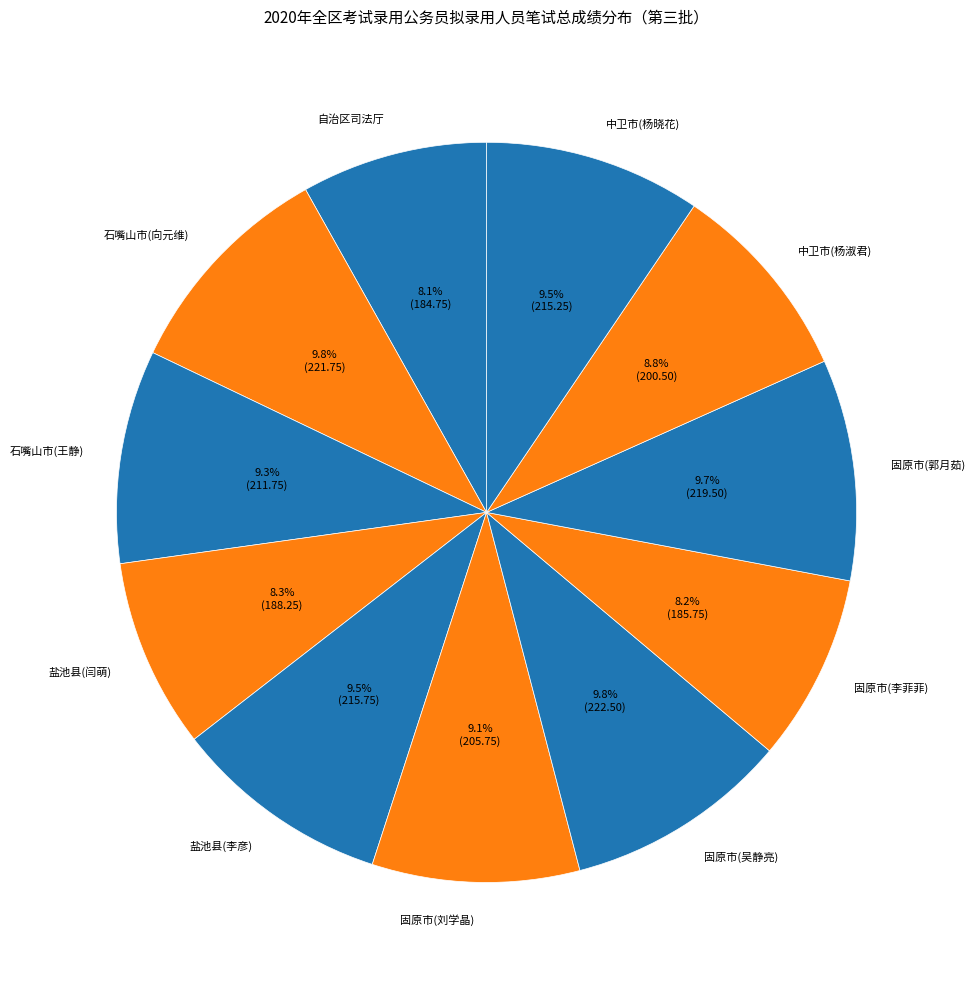

Combined, do 中卫市(杨淑君) and 盐池县(闫萌) account for over 50%?

No